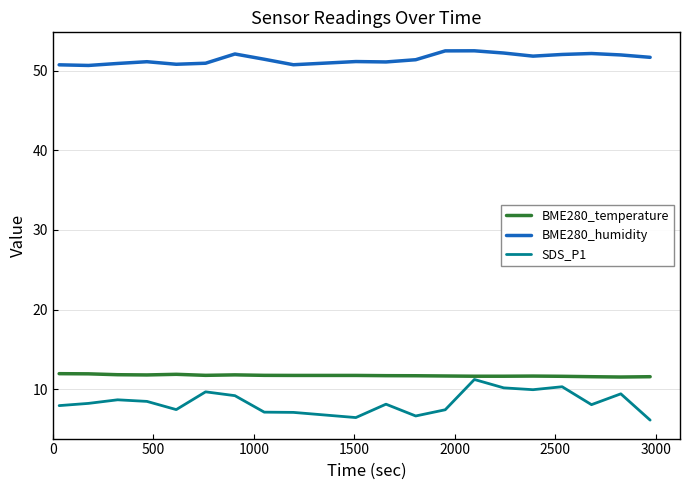

True or false: BME280_temperature and SDS_P1 intersect in this chart.

False